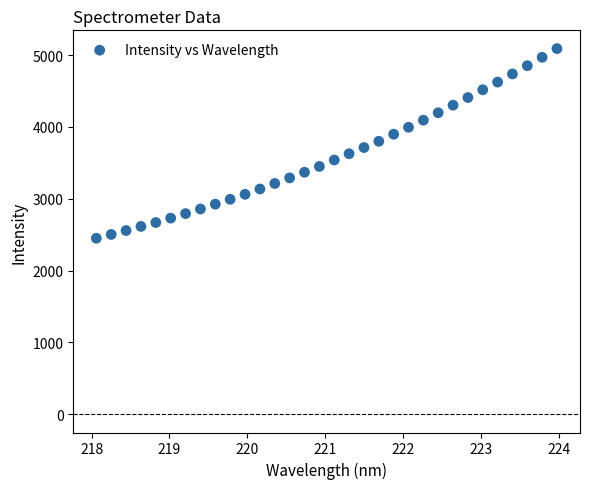

What is the range of X values (max minus min)?

5.9